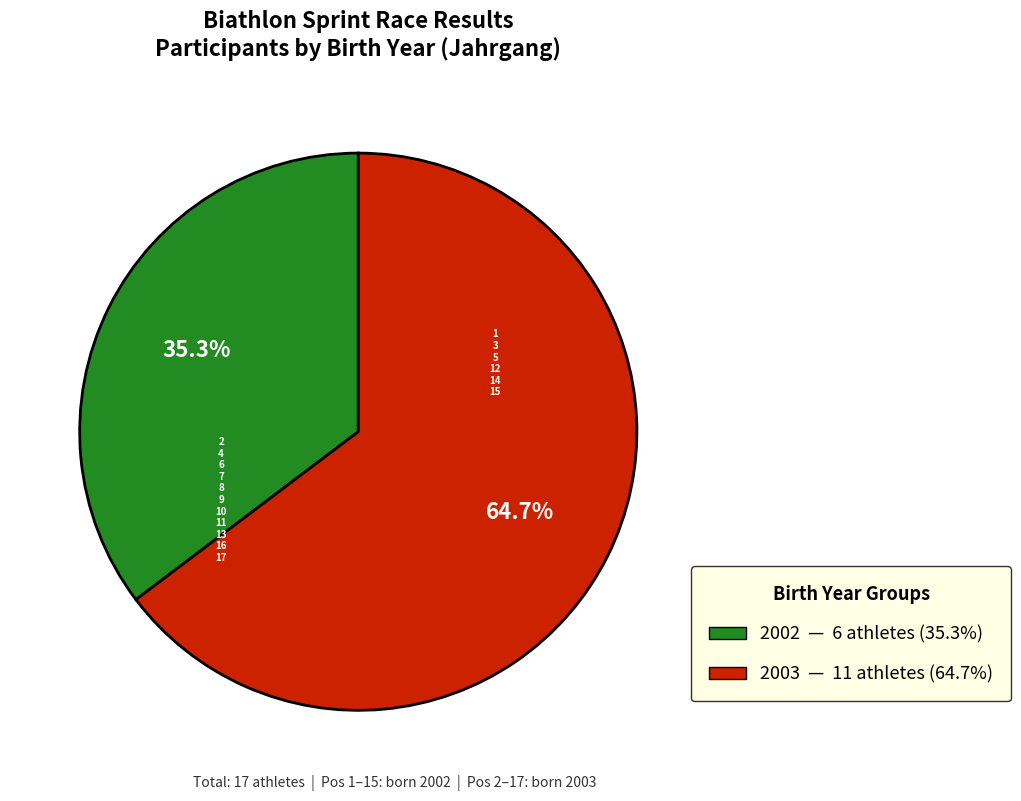

To the nearest percent, what is the combined percentage of 2003 and 2002?

100%